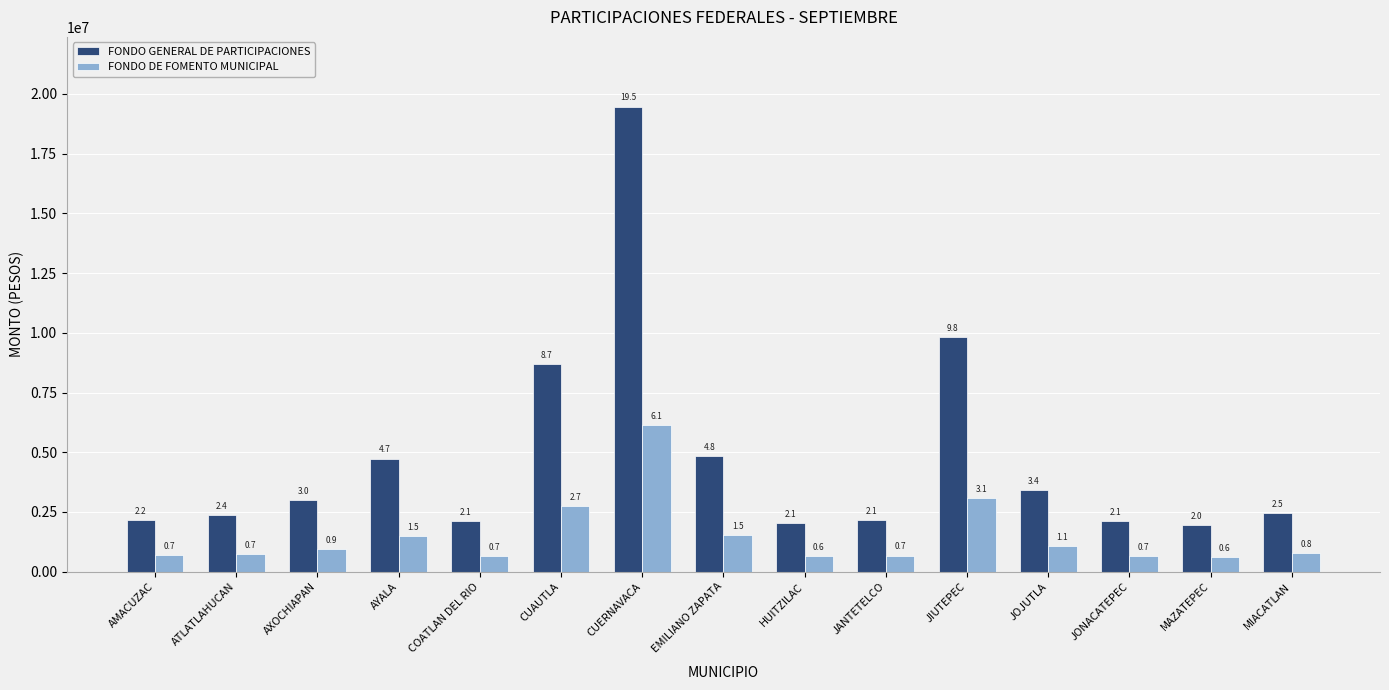

How many bars are there in each group?

2